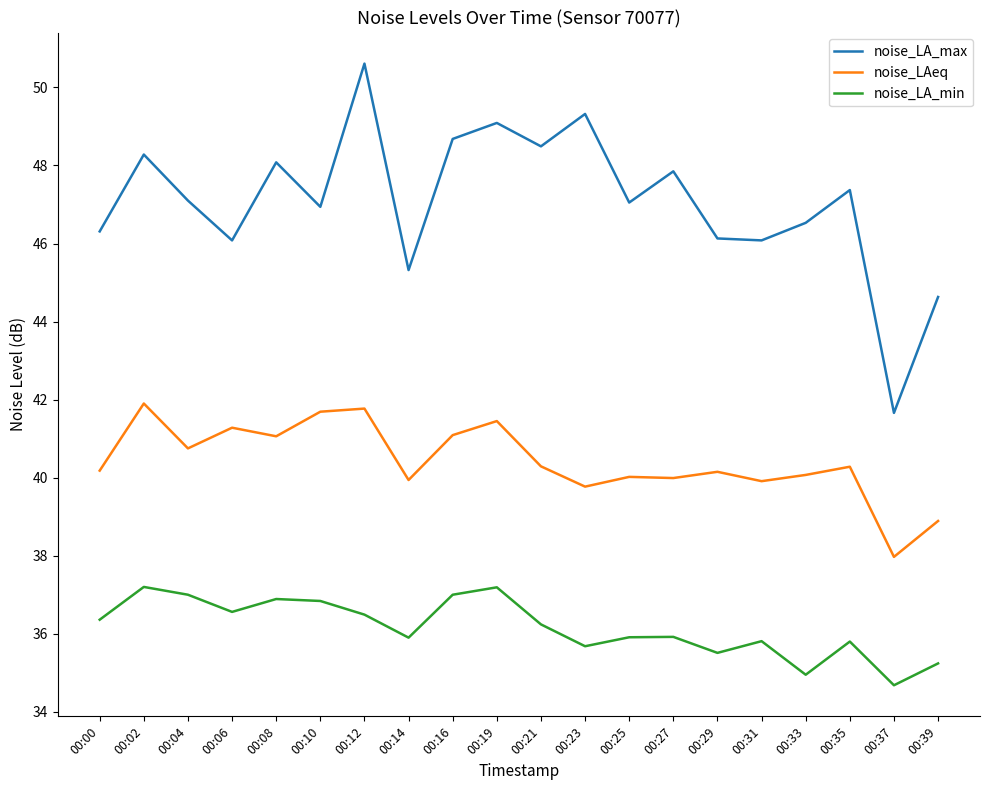

What is the difference between the maximum and minimum values in the noise_LAeq series?

3.9